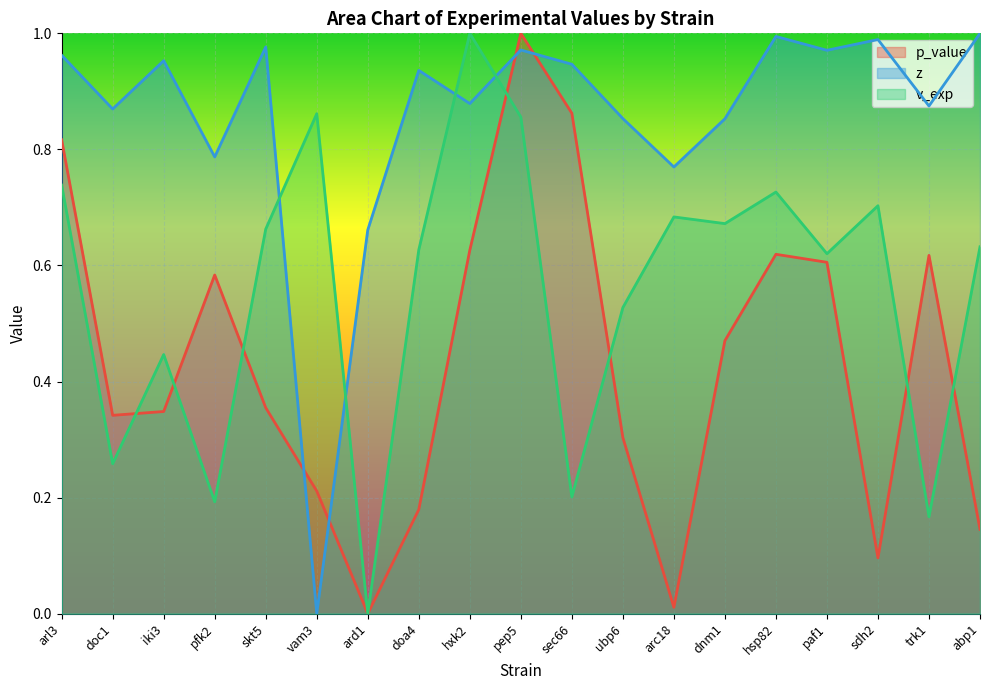

Reading left to right, extract all data points from this chart.

p_value: 0.8	0.3	0.3	0.6	0.4	0.2	0.0	0.2	0.6	1.0	0.9	0.3	0.0	0.5	0.6	0.6	0.1	0.6	0.1
z: 1.0	0.9	1.0	0.8	1.0	0.0	0.7	0.9	0.9	1.0	0.9	0.9	0.8	0.9	1.0	1.0	1.0	0.9	1.0
v_exp: 0.7	0.3	0.4	0.2	0.7	0.9	0.0	0.6	1.0	0.9	0.2	0.5	0.7	0.7	0.7	0.6	0.7	0.2	0.6